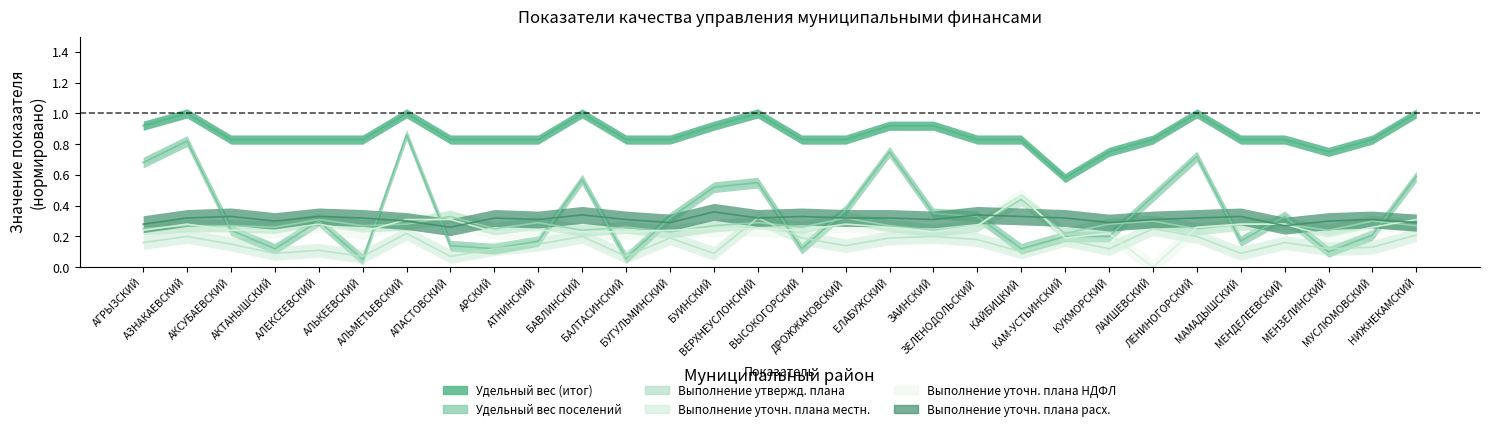

True or false: Выполнение уточн. плана расх. and Выполнение уточн. плана местн. intersect in this chart.

False